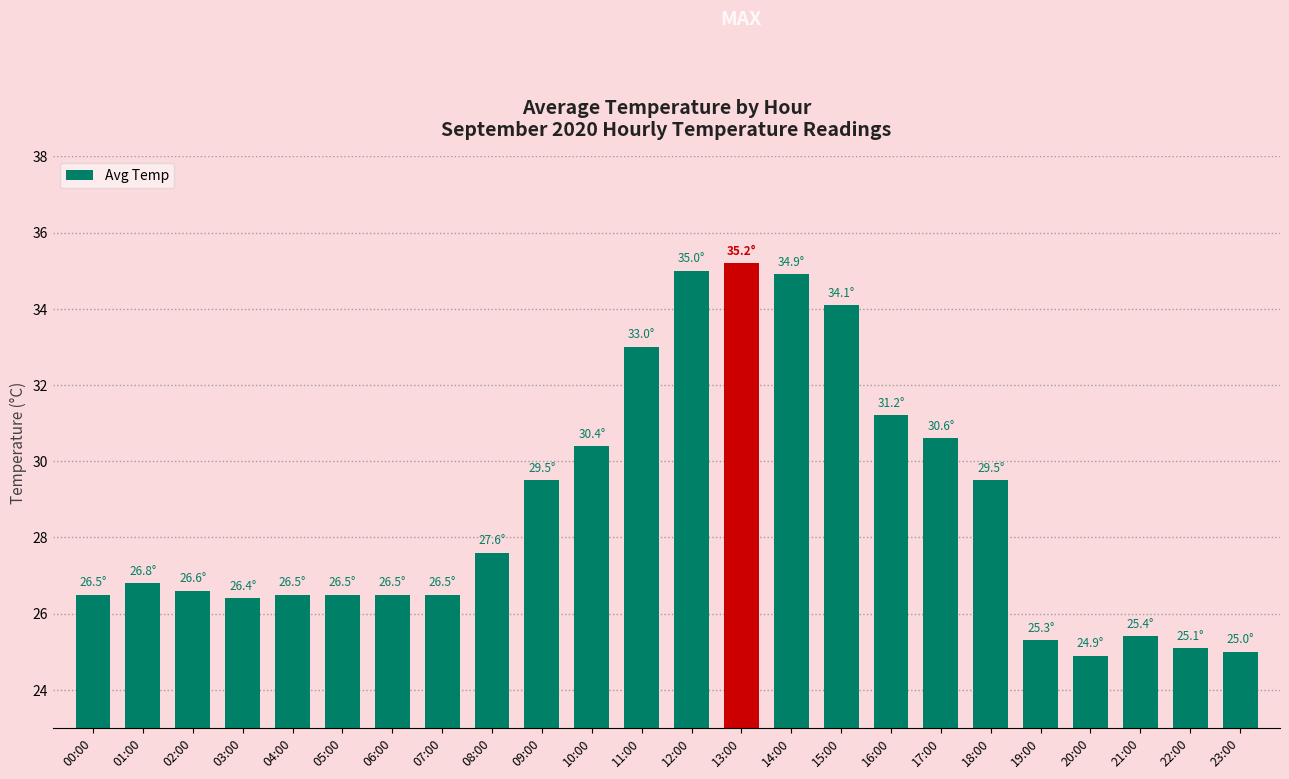

Are the bars grouped side by side (vs. stacked)?

No